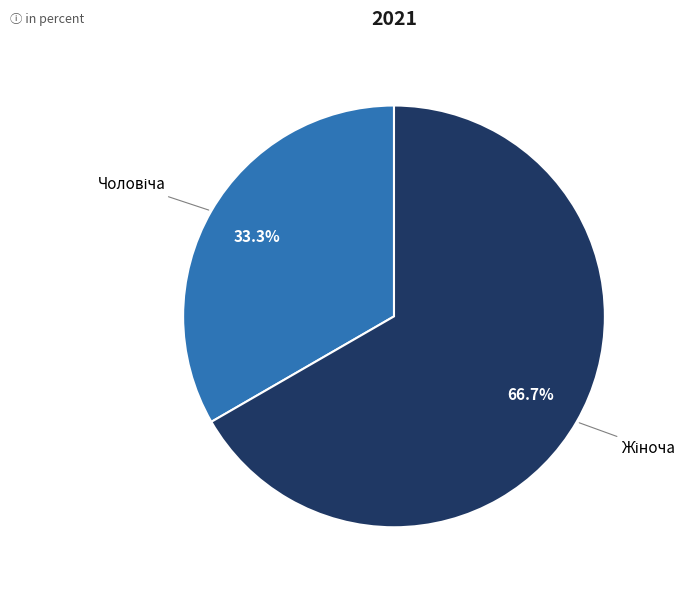

Is there any slice that represents more than half of the pie?

Yes